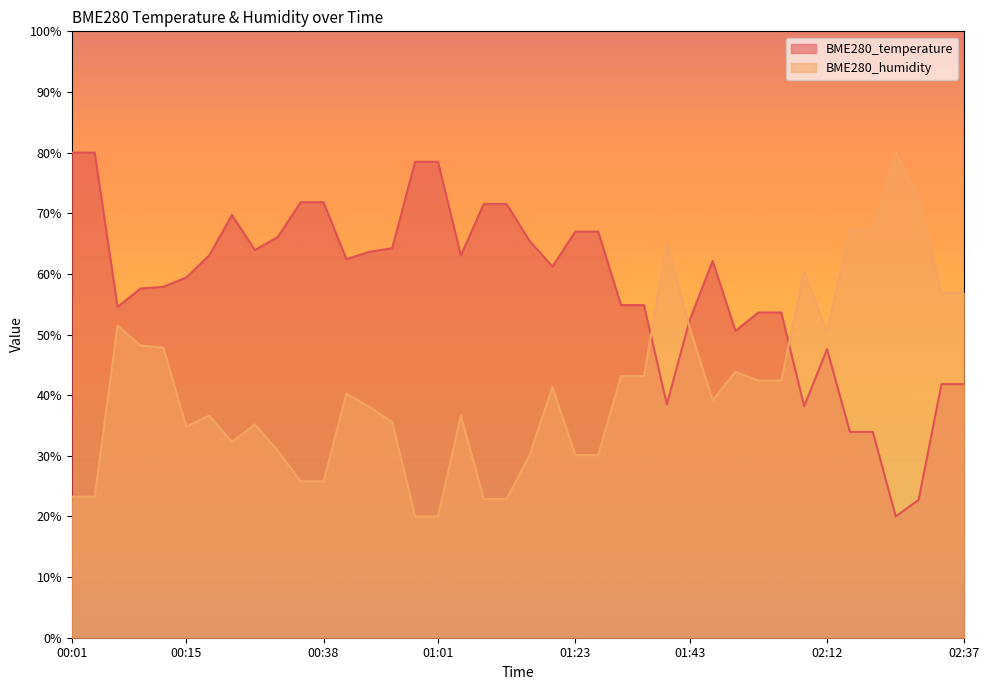

How many categories are shown in the chart?

40